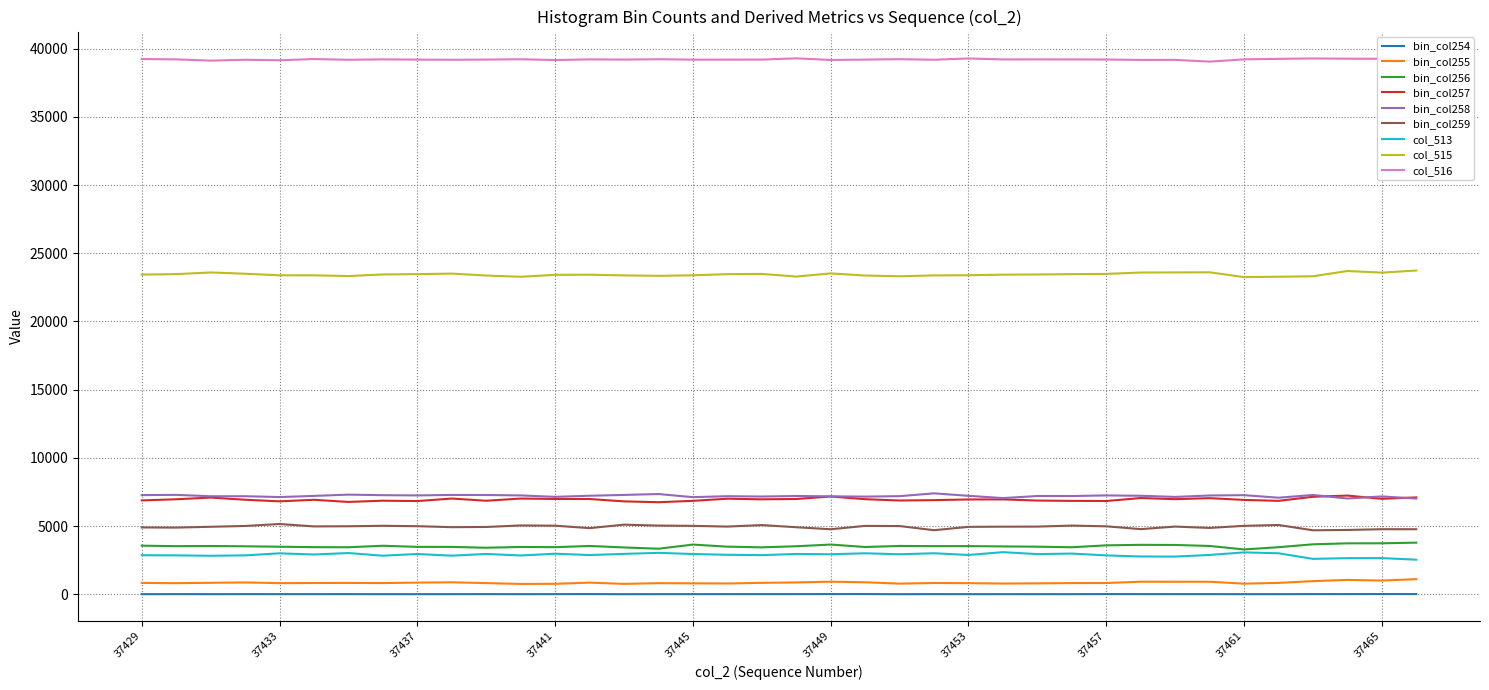

Which series has the largest total across all categories?

col_516